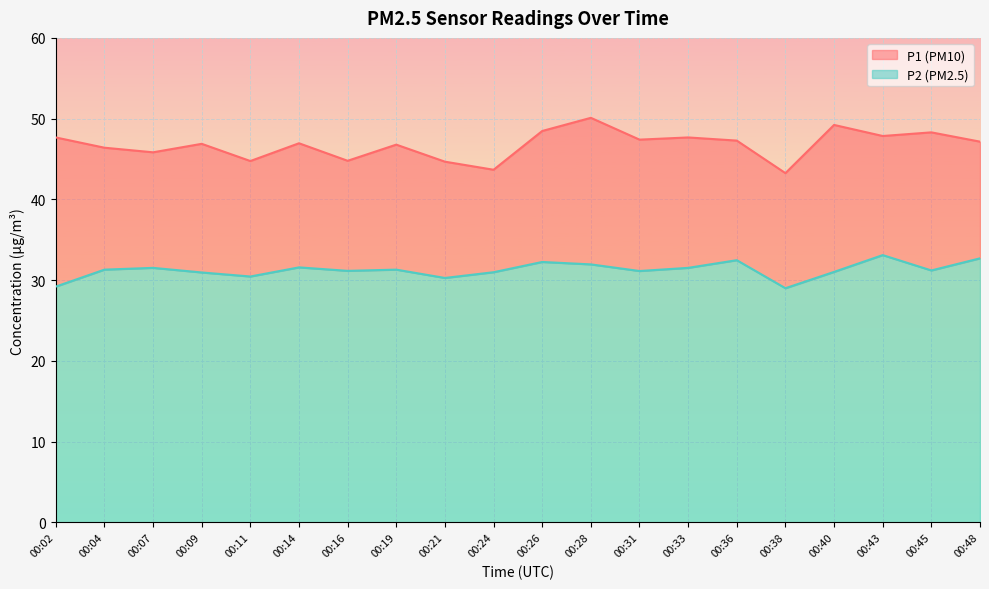

At how many categories does at least one series exceed 47?

10